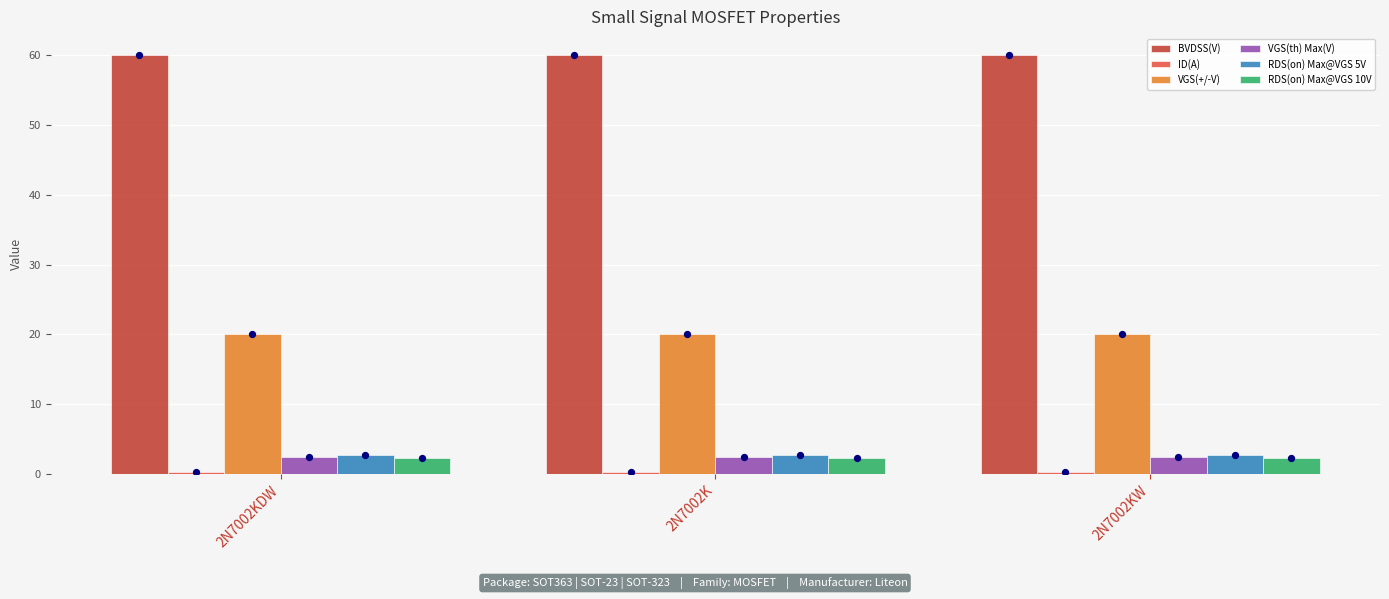

What is the total value across all series at 2N7002KW?

87.9